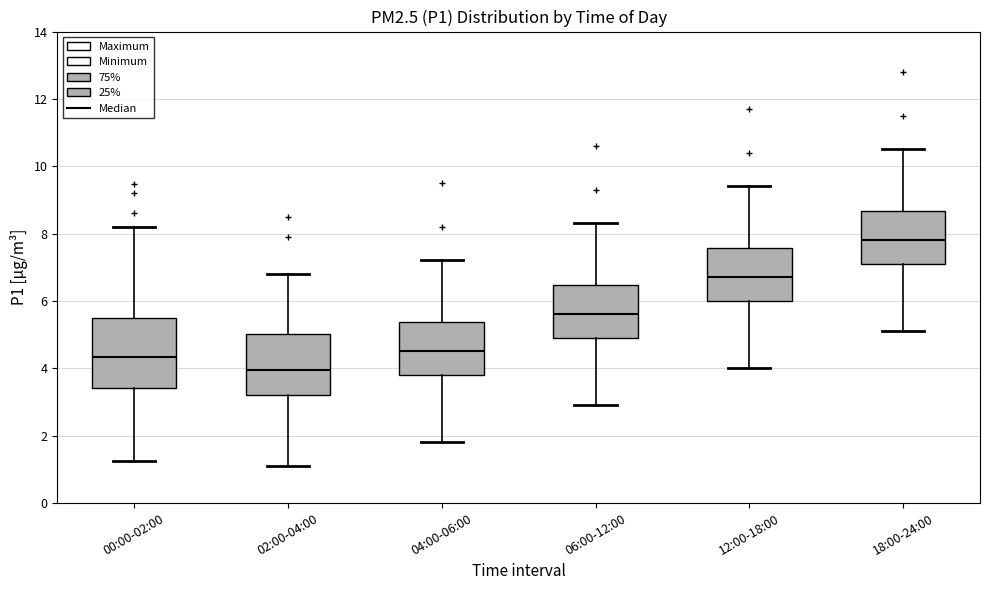

Where is the upper edge of the box for 04:00-06:00 on the y-axis? The values are not printed on the chart, so give them approximately, as read against the axis.

5.4